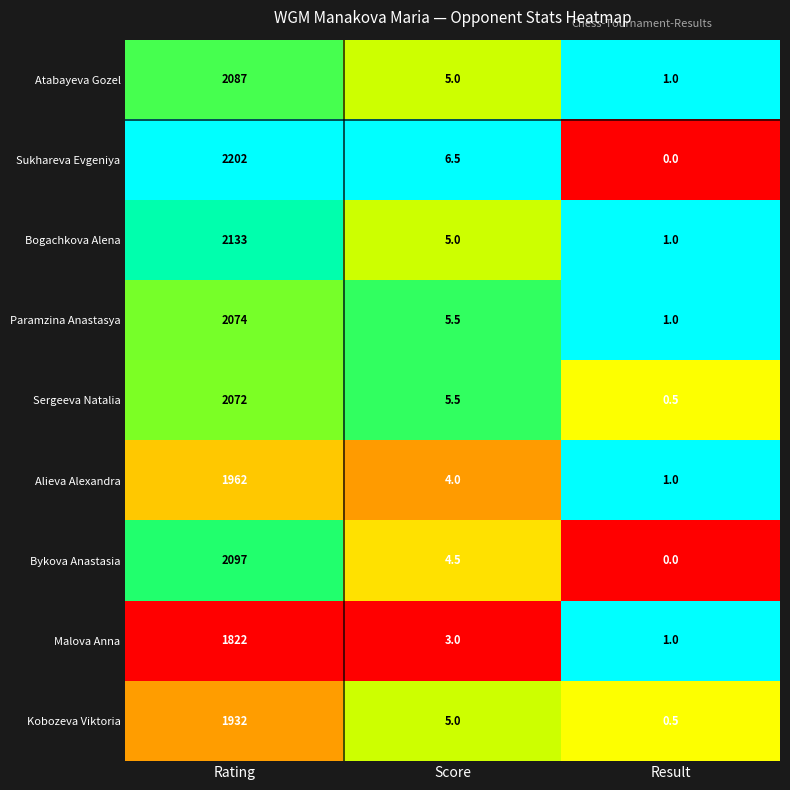

Where does the Sukhareva Evgeniya series first go above 6?

Rating